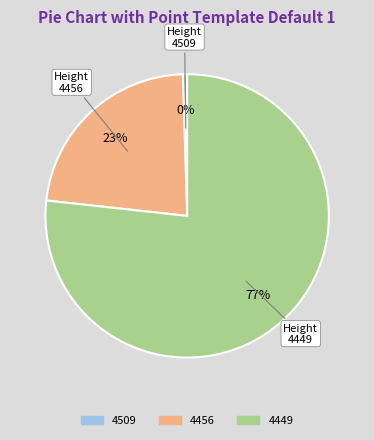

How many segments does this pie chart have?

3